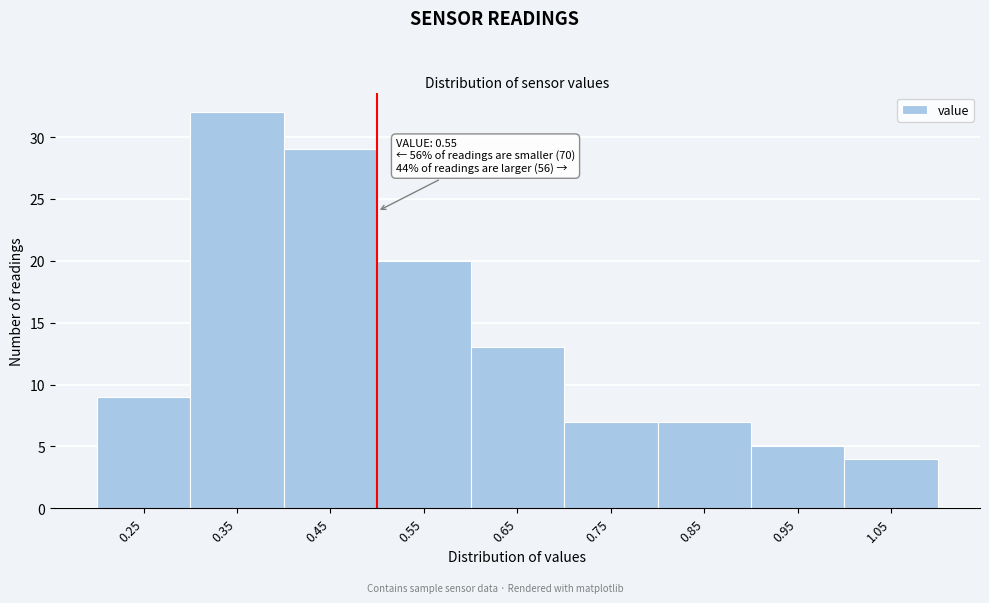

Reading left to right, list all the values displayed in this chart.

9	32	29	20	13	7	7	5	4